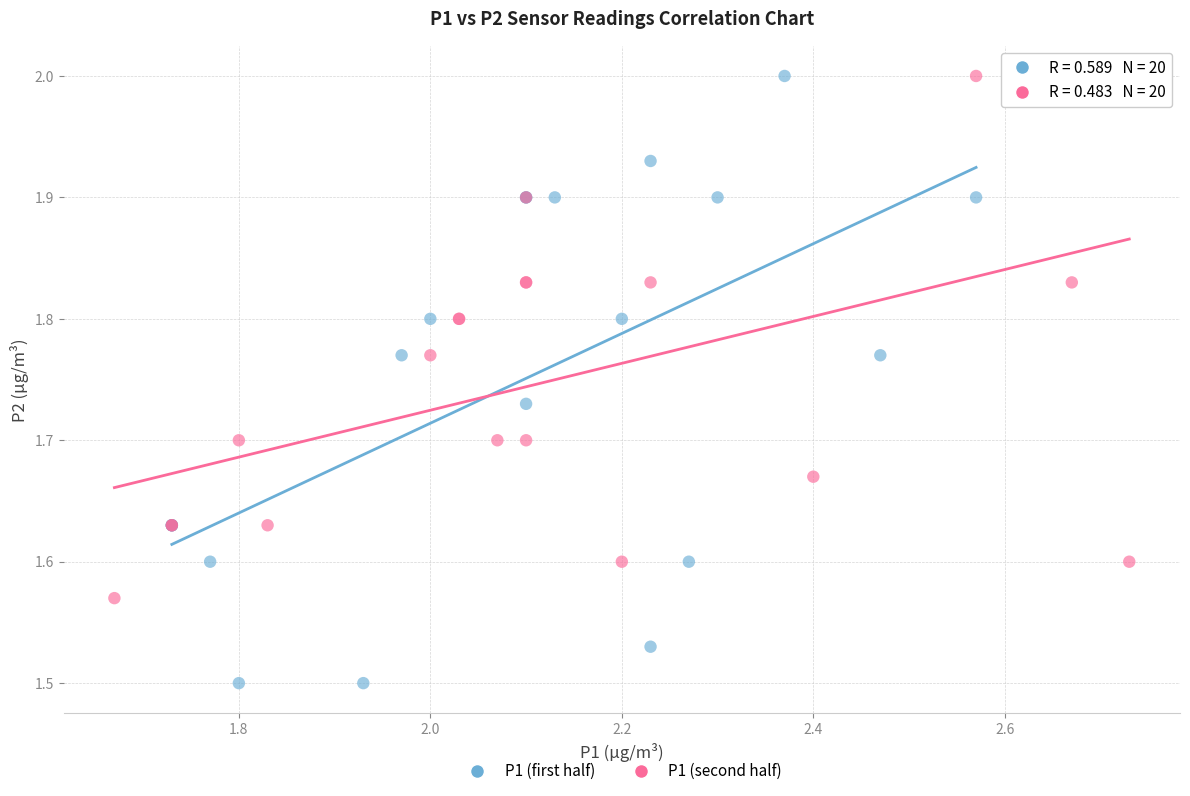

Which series contains the lowest Y value?

P1 (first half)